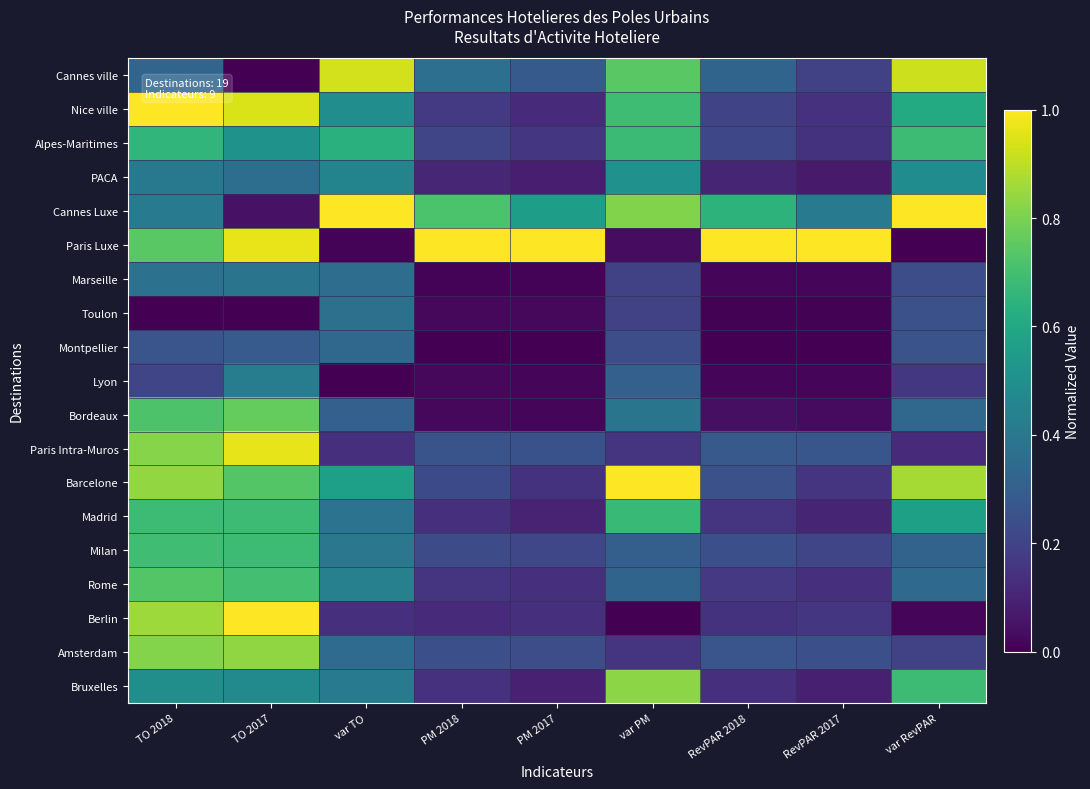

At how many categories does at least one series exceed 0?

9